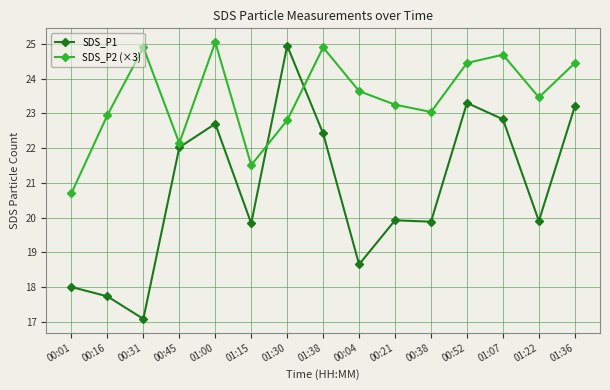

What is the spread (max minus min) of values at 00:45?

0.1